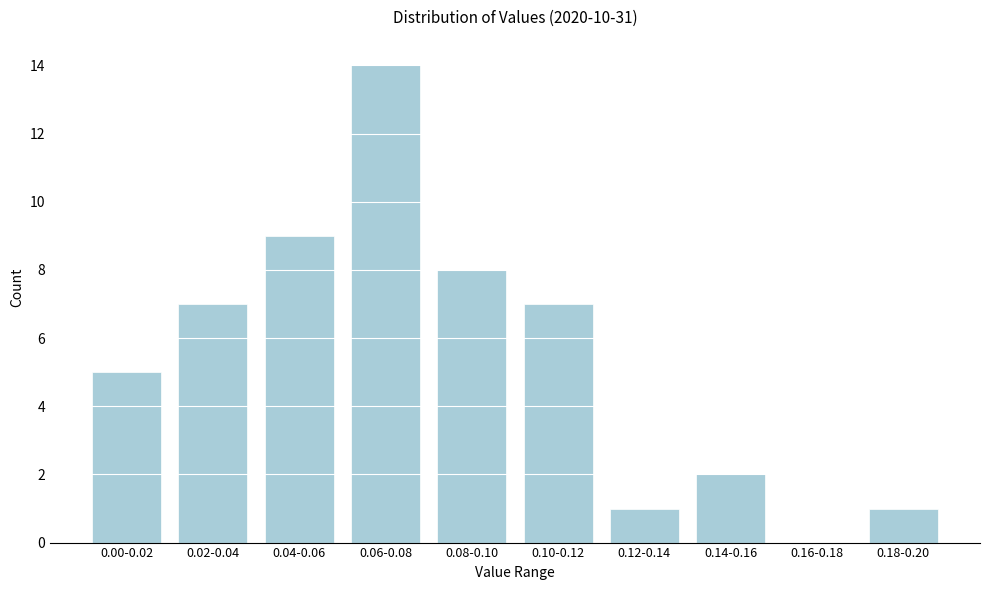

Reading left to right, list all the values displayed in this chart.

0.00-0.02=5	0.02-0.04=7	0.04-0.06=9	0.06-0.08=14	0.08-0.10=8	0.10-0.12=7	0.12-0.14=1	0.14-0.16=2	0.16-0.18=0	0.18-0.20=1